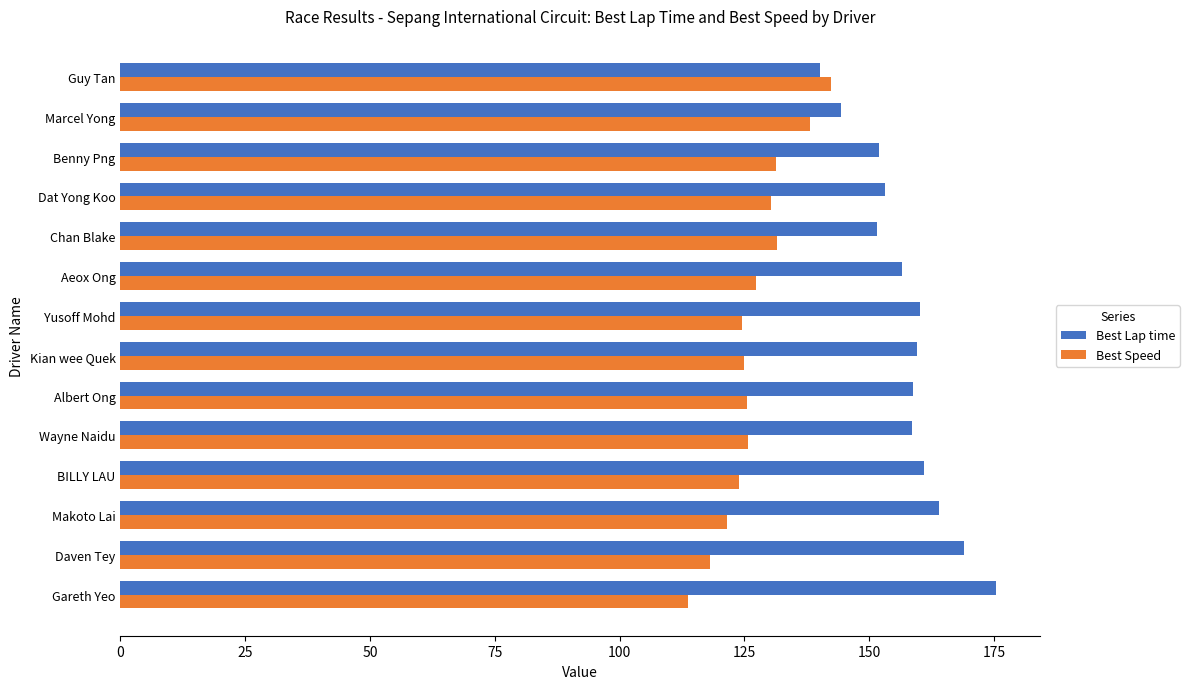

Rank the series by their average value, from lowest to highest.

Best Speed, Best Lap time